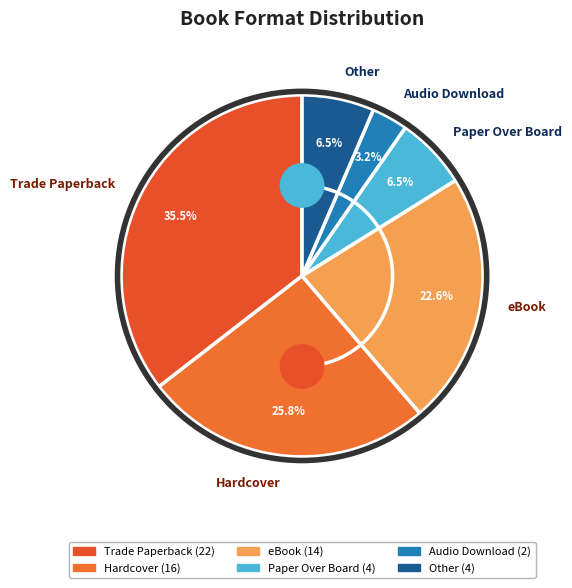

Which has a higher value, Paper Over Board or Hardcover?

Hardcover